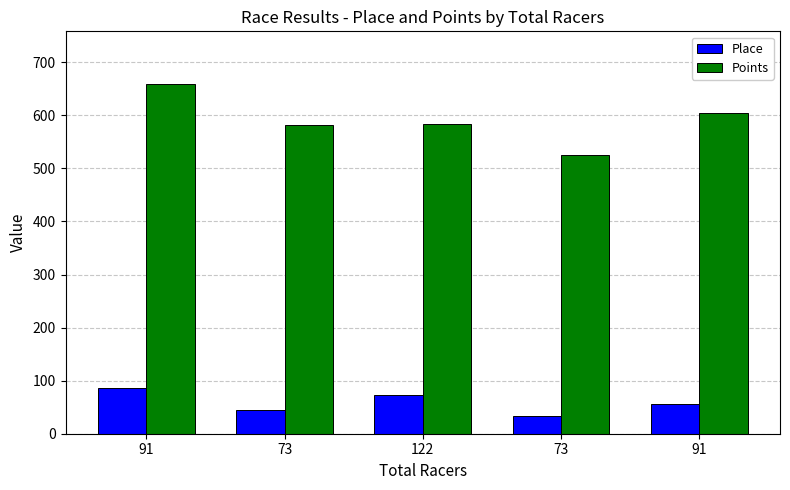

What are all the series names shown in the legend?

Place, Points